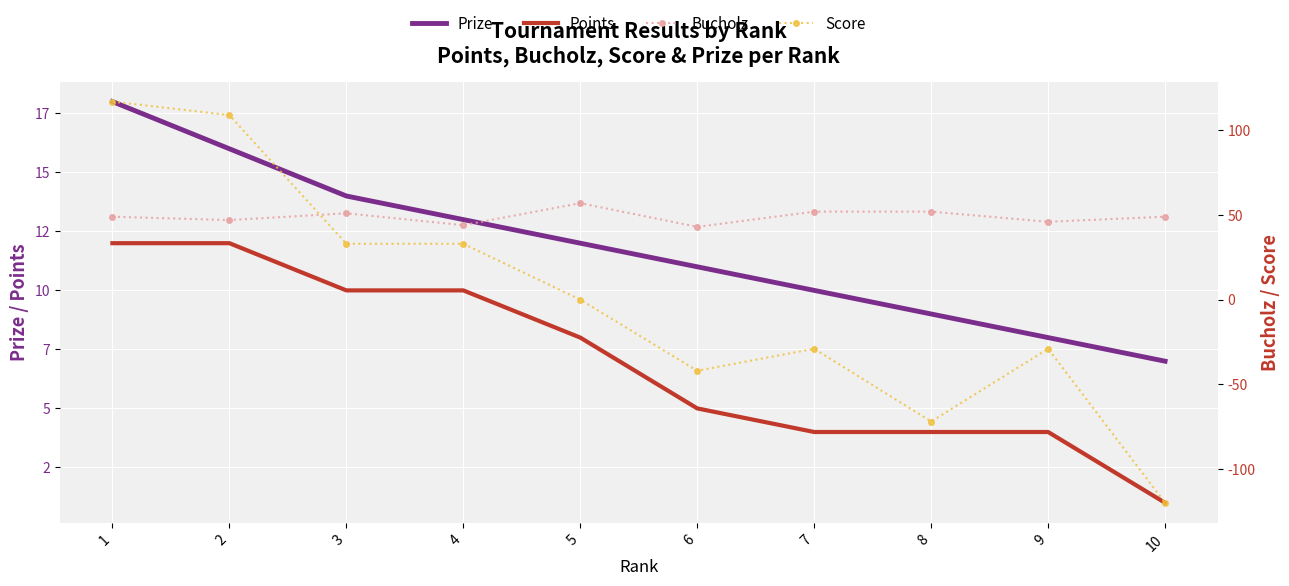

True or false: Bucholz and Points cross at least once.

False